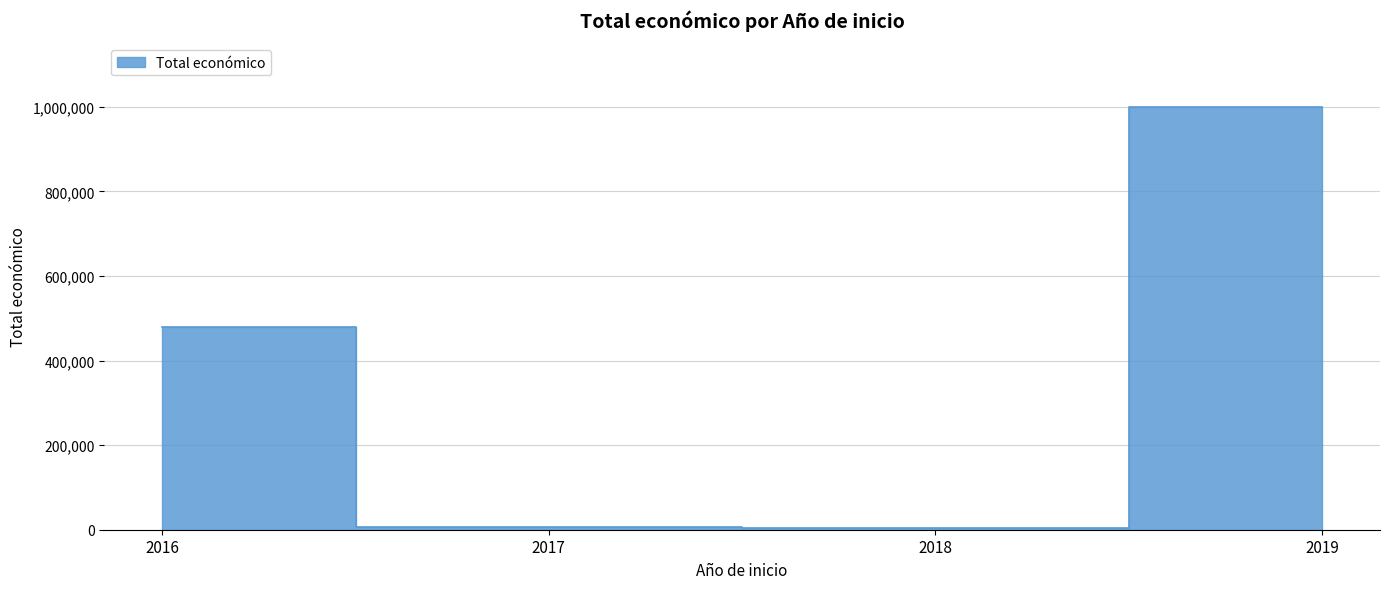

Rank the categories by value from lowest to highest.

2018, 2017, 2016, 2019